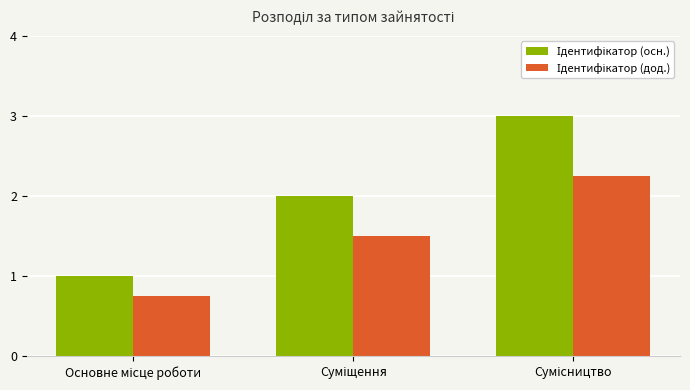

At how many categories does at least one series exceed 0?

3